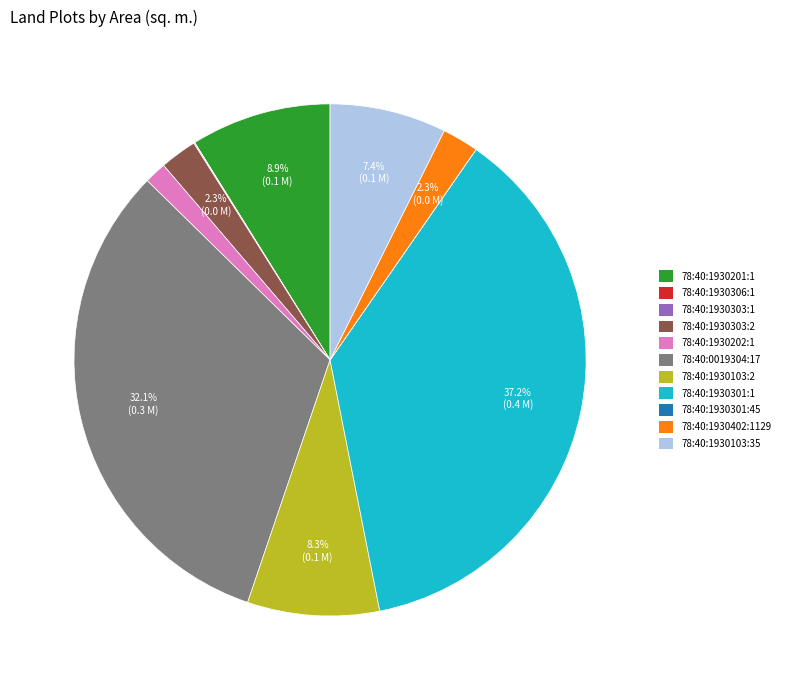

To the nearest percent, what is the difference between the largest and smallest slice percentages?

37%